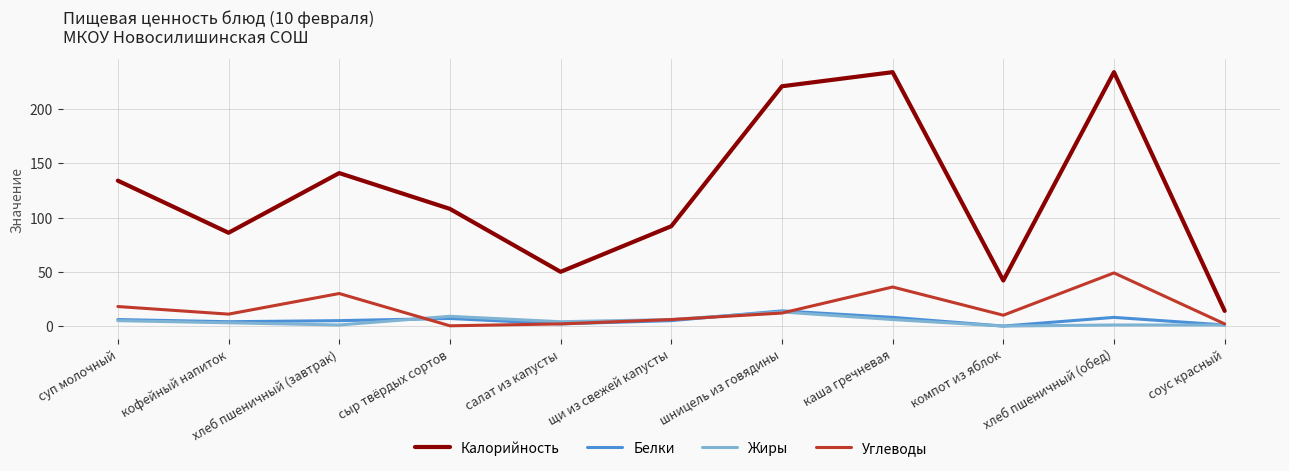

Is it true that Жиры equals 6.0 at щи из свежей капусты?

True